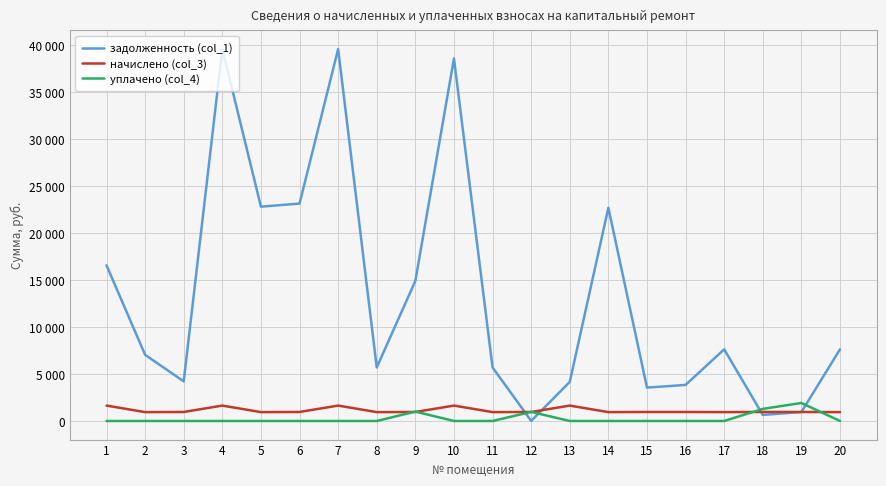

Does the chart have visible grid lines?

Yes